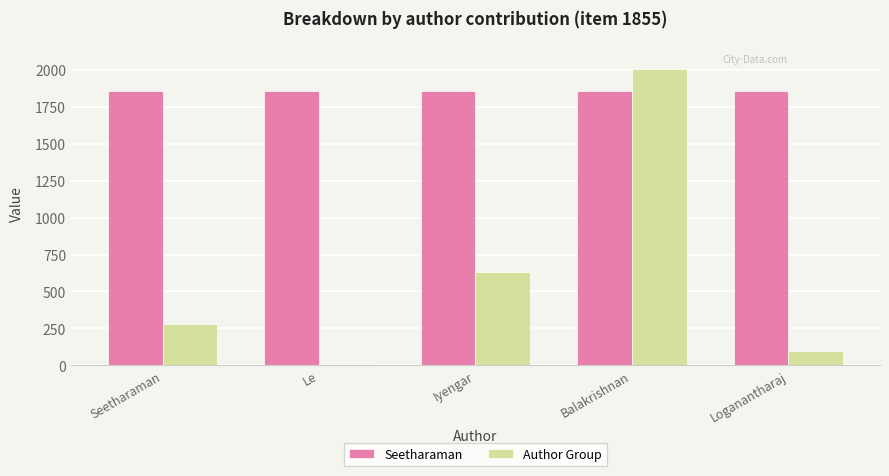

Reading left to right, transcribe all the data shown in this chart.

Seetharaman: 1855	1855	1855	1855	1855
Author Group: 281	7	631	2006	99